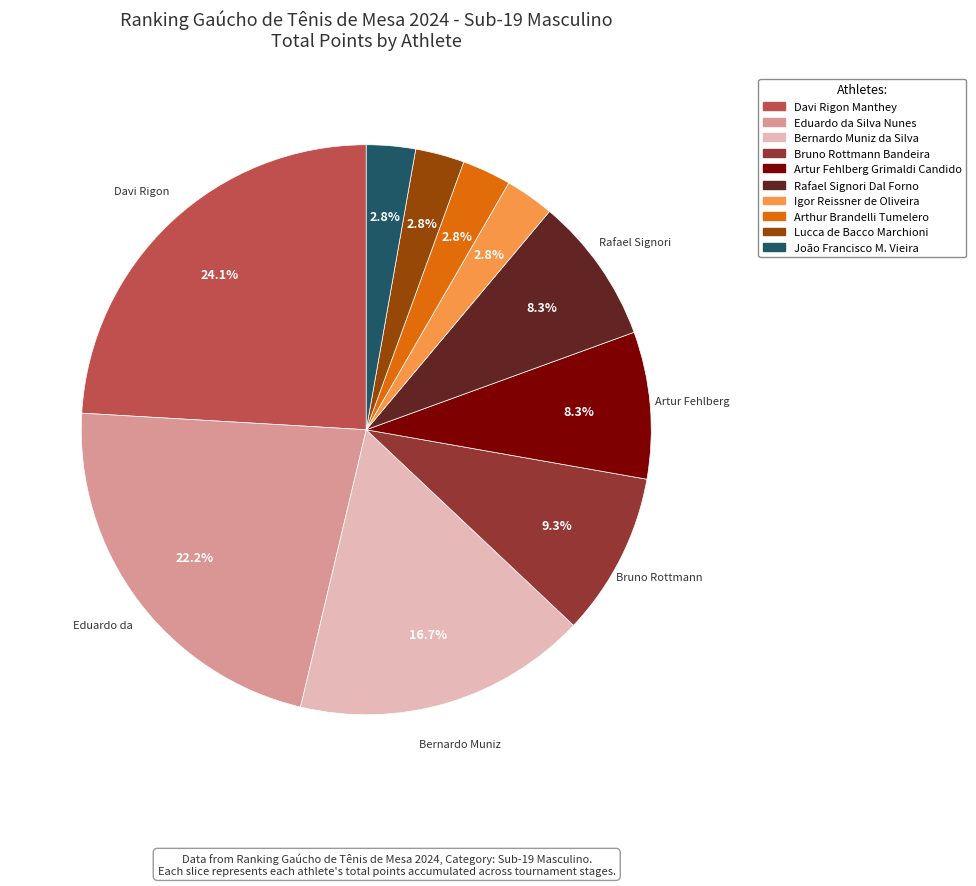

Is Rafael Signori Dal Forno the majority of the pie?

No